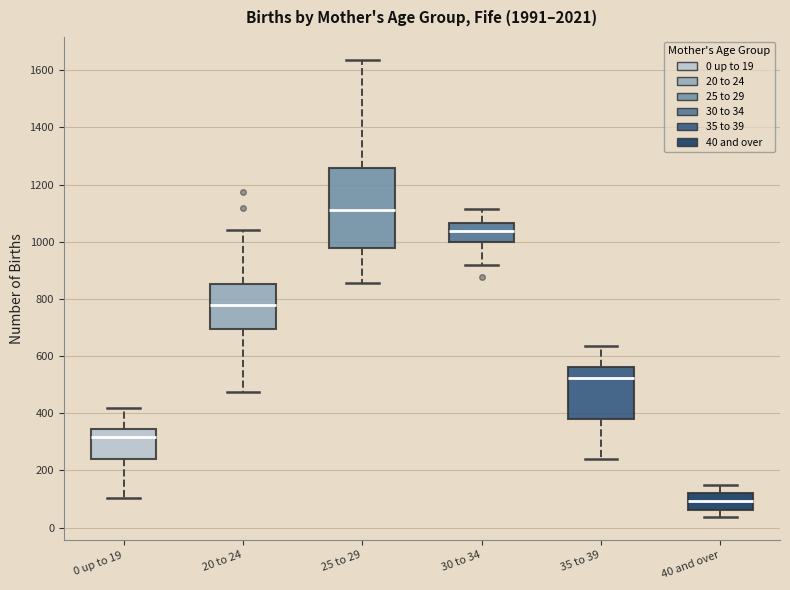

Reading left to right, read every box against the y-axis: the position of its median line, the range the box covers, and the ends of its whiskers. The values are not printed on the chart, so give them approximately, as read against the axis.

0 up to 19: median 320, box 240 to 340, whiskers 100 to 420
20 to 24: median 780, box 700 to 860, whiskers 480 to 1040
25 to 29: median 1120, box 980 to 1260, whiskers 860 to 1640
30 to 34: median 1040, box 1000 to 1060, whiskers 920 to 1120
35 to 39: median 520, box 380 to 560, whiskers 240 to 640
40 and over: median 100, box 60 to 120, whiskers 40 to 140